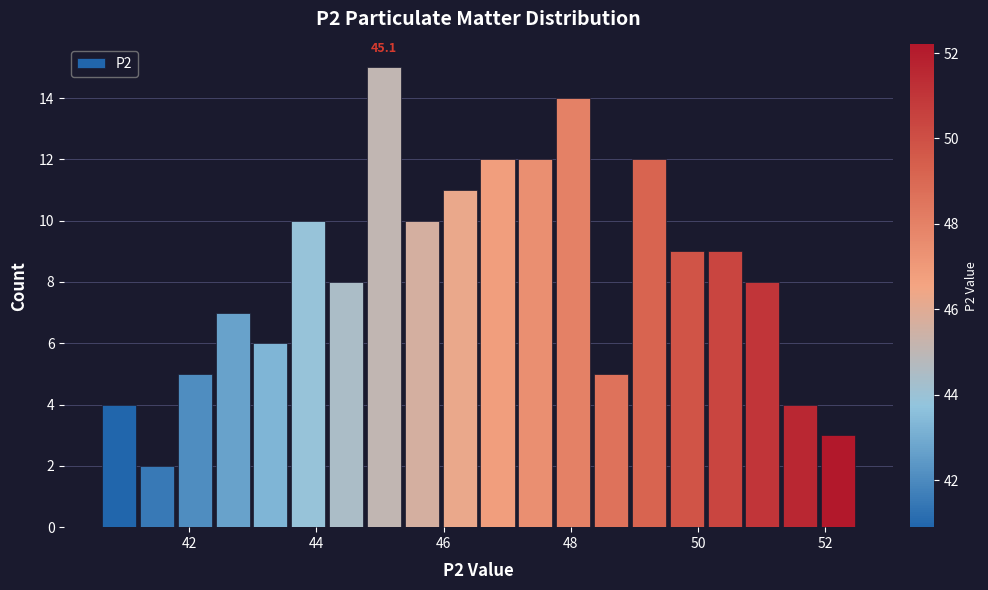

Around what value on the x-axis is the tallest bar? Give the approximate position of its centre, as read against the axis.

45.0